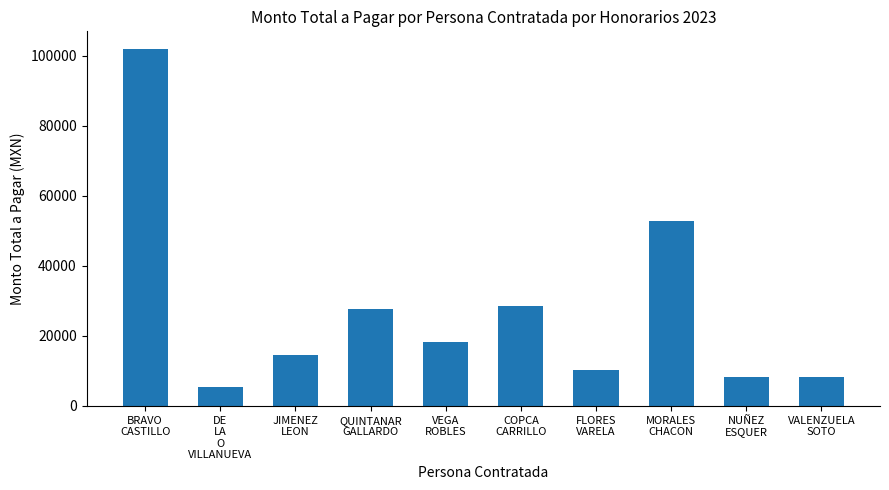

Reading left to right, list all the values displayed in this chart.

BRAVO
CASTILLO=101892.0	DE
LA
O
VILLANUEVA=5489.1	JIMENEZ
LEON=14608.1	QUINTANAR
GALLARDO=27654.7	VEGA
ROBLES=18297.0	COPCA
CARRILLO=28508.0	FLORES
VARELA=10181.4	MORALES
CHACON=52870.0	NUÑEZ
ESQUER=8145.1	VALENZUELA
SOTO=8145.1